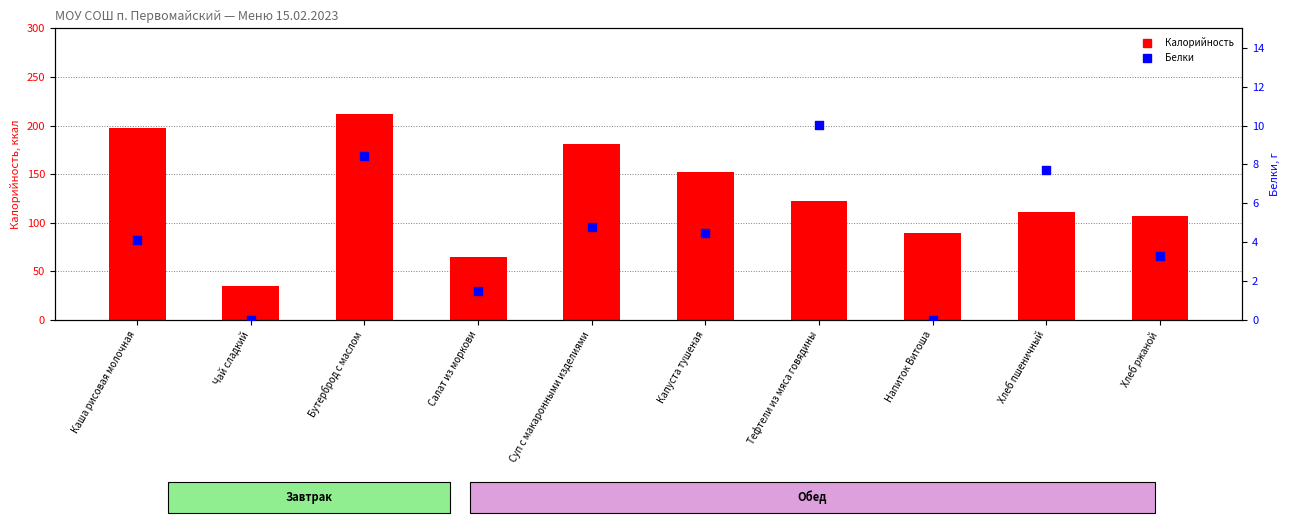

Which series has the largest total across all categories?

Калорийность